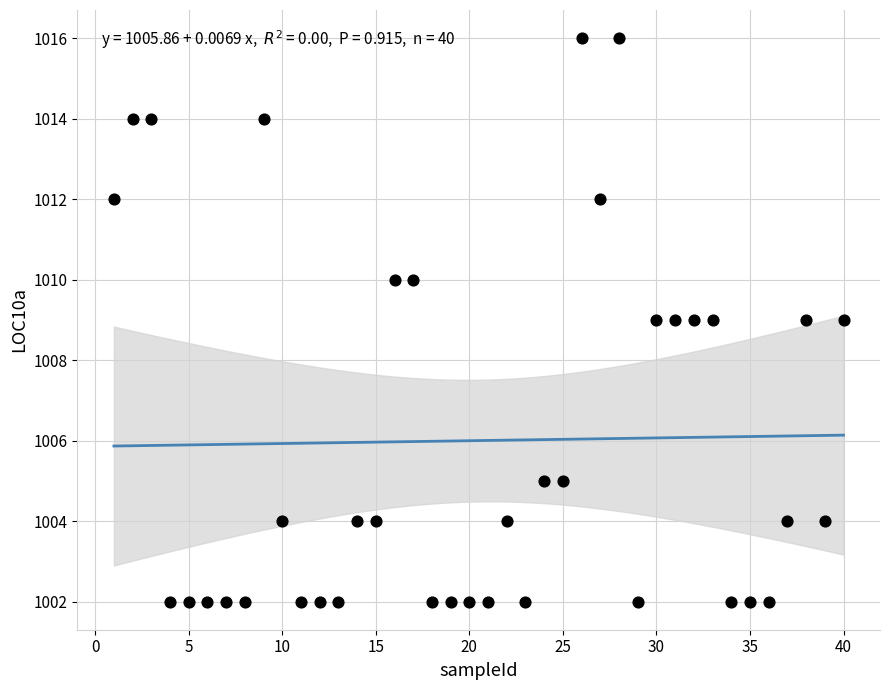

What is the range of Y values (max minus min)?

14